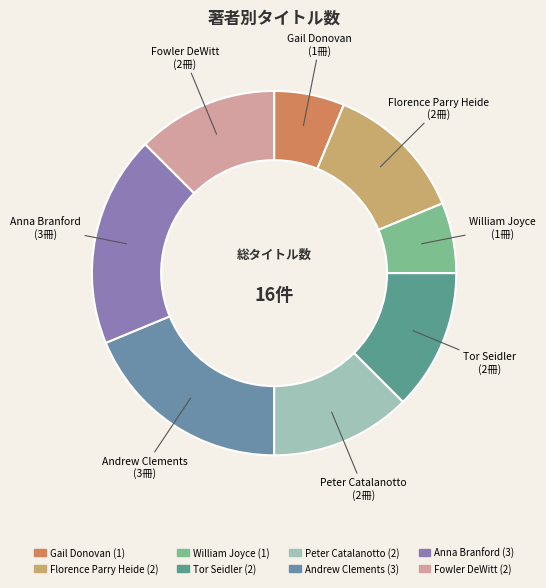

Does Fowler DeWitt account for over 50% of the chart?

No